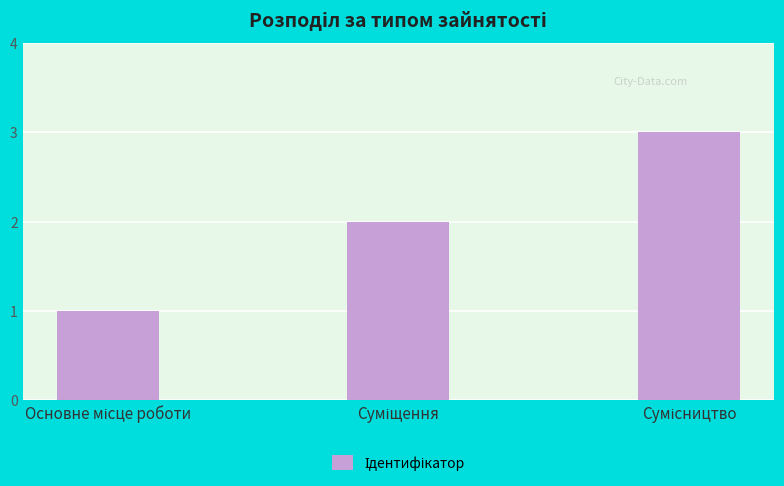

Reading right to left, list all the values displayed in this chart.

3	2	1